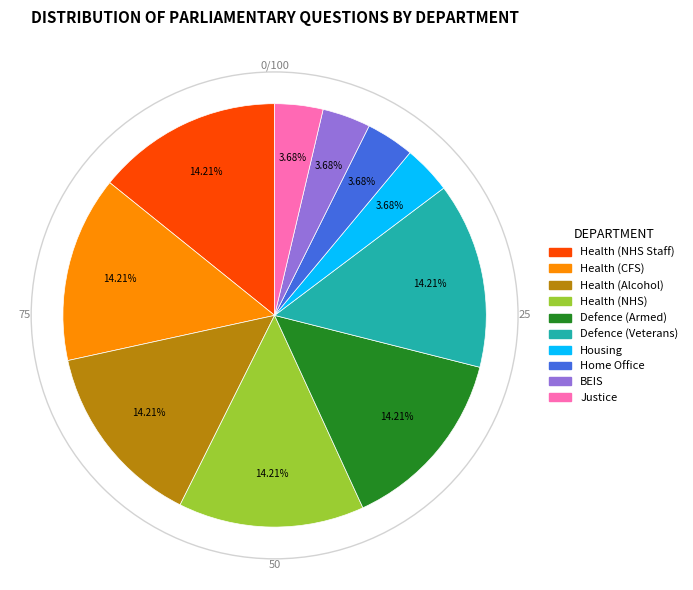

Is there any slice that represents more than half of the pie?

No